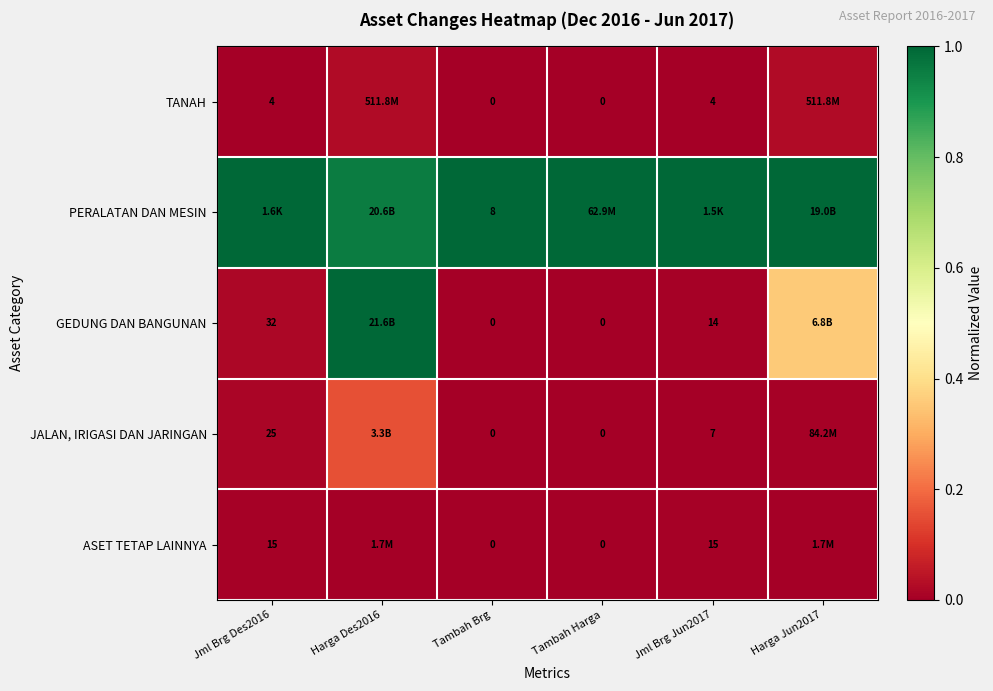

Is the value of GEDUNG DAN BANGUNAN at Tambah Harga greater than the value of TANAH at Jml Brg Des2016?

No